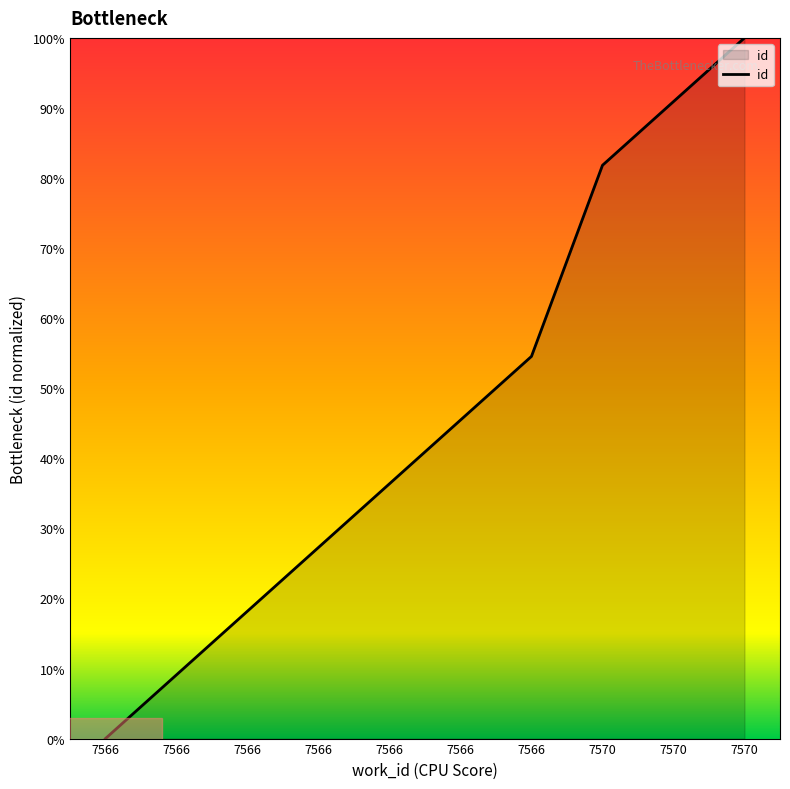

At which label does the data first exceed 45?

7566